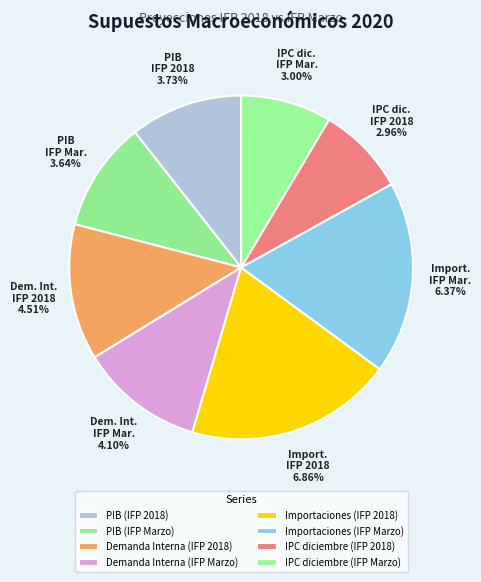

Is there any slice that represents more than half of the pie?

No